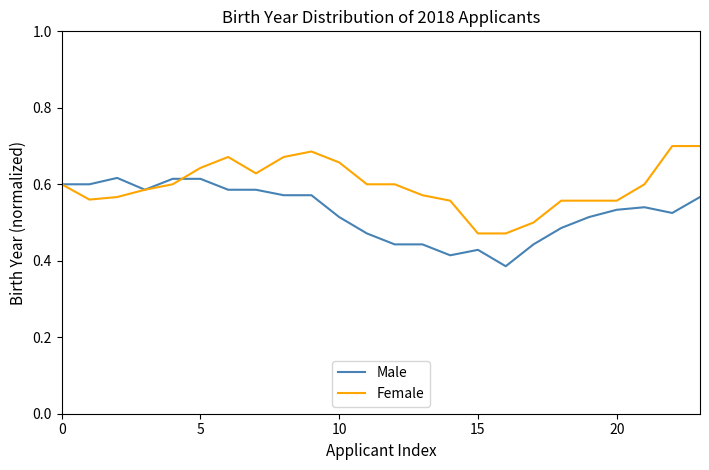

List the series in order of their peak value, lowest first.

Male, Female